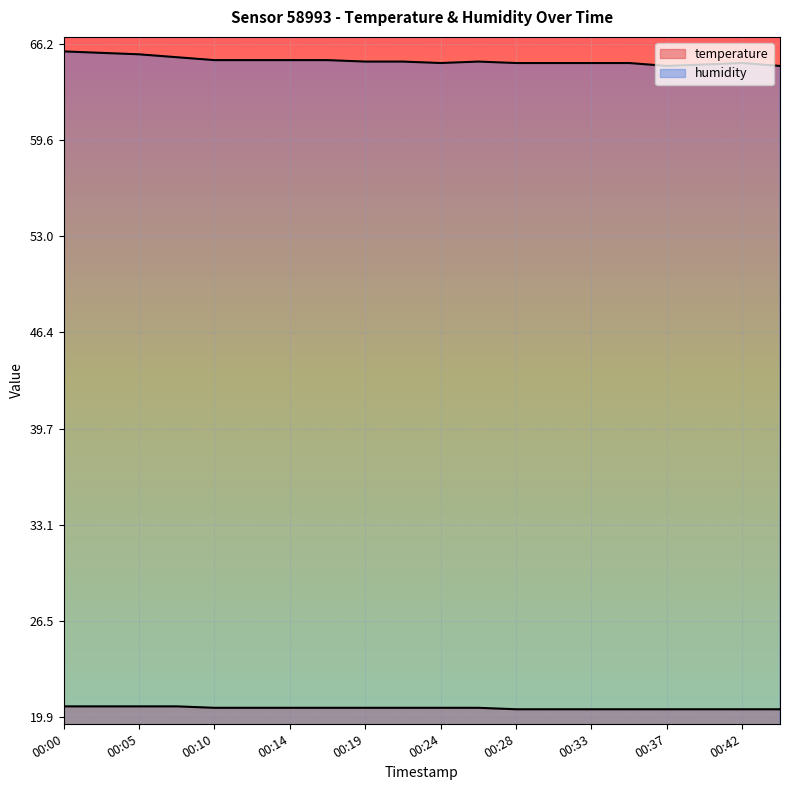

What is the value of the humidity point at the 2nd from the left?

65.6